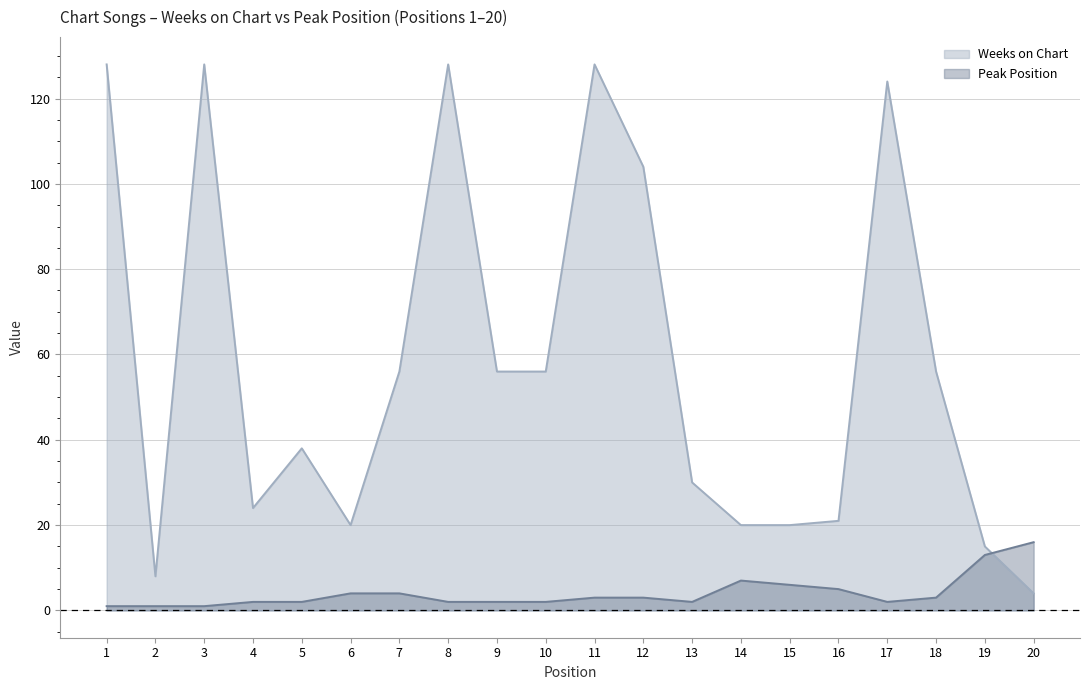

In Peak Position, how many points are lower than both neighbors (excluding endpoints)?

2